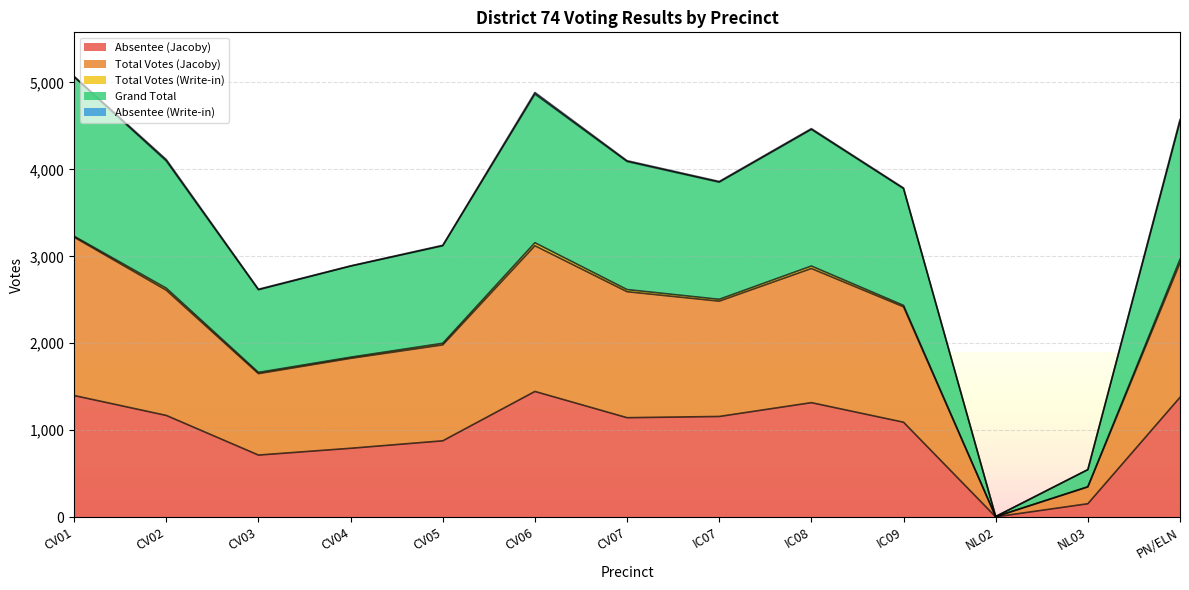

What position from the left is CV06?

6